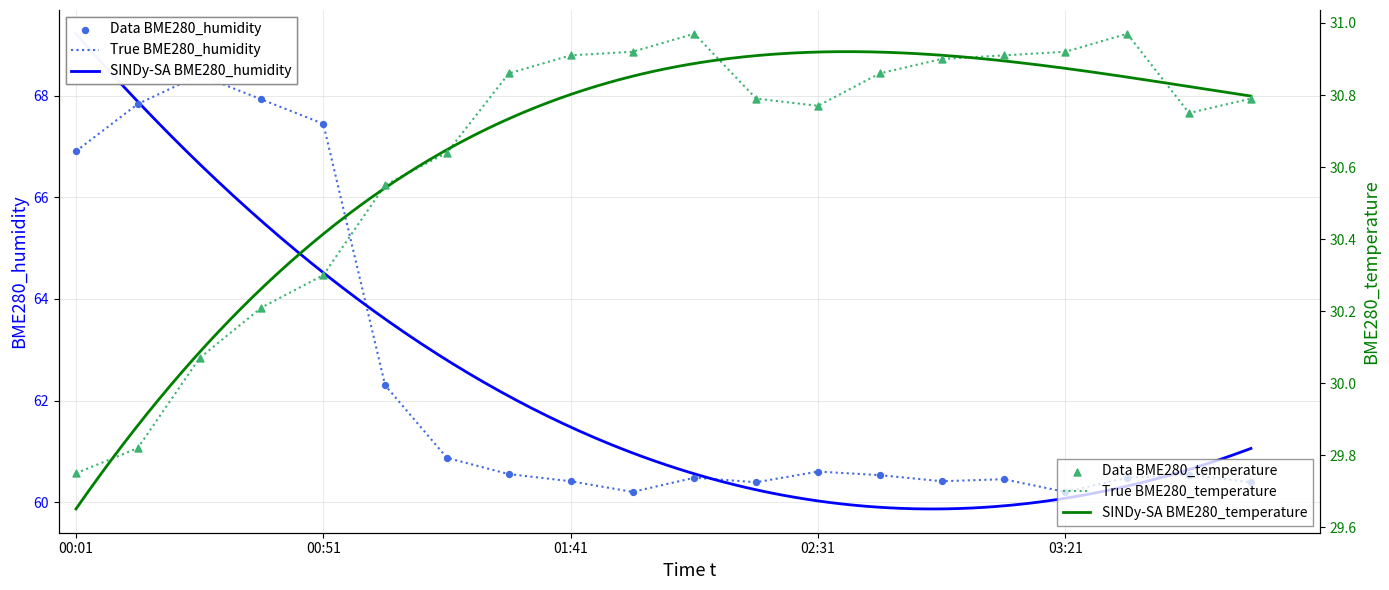

Which series reaches the minimum Y coordinate?

BME280_temperature